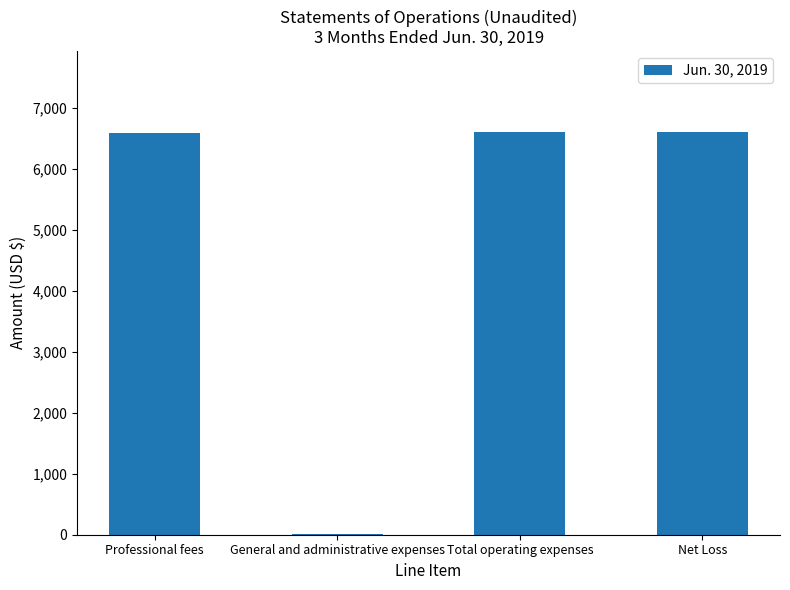

What value does the data have at Professional fees, to the nearest 100?

6600